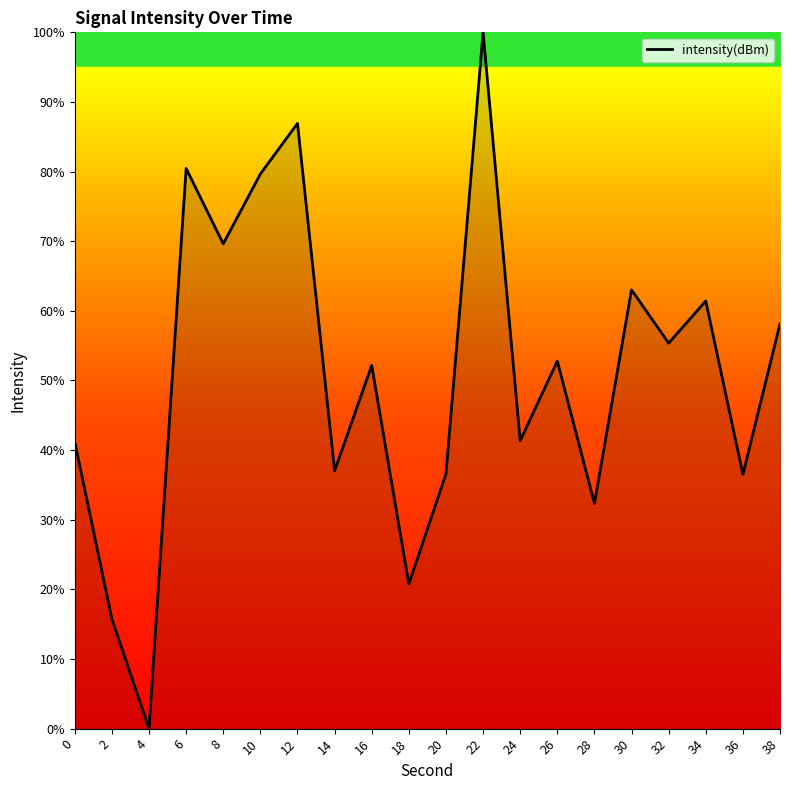

What is the approximate value at 26?

52.8